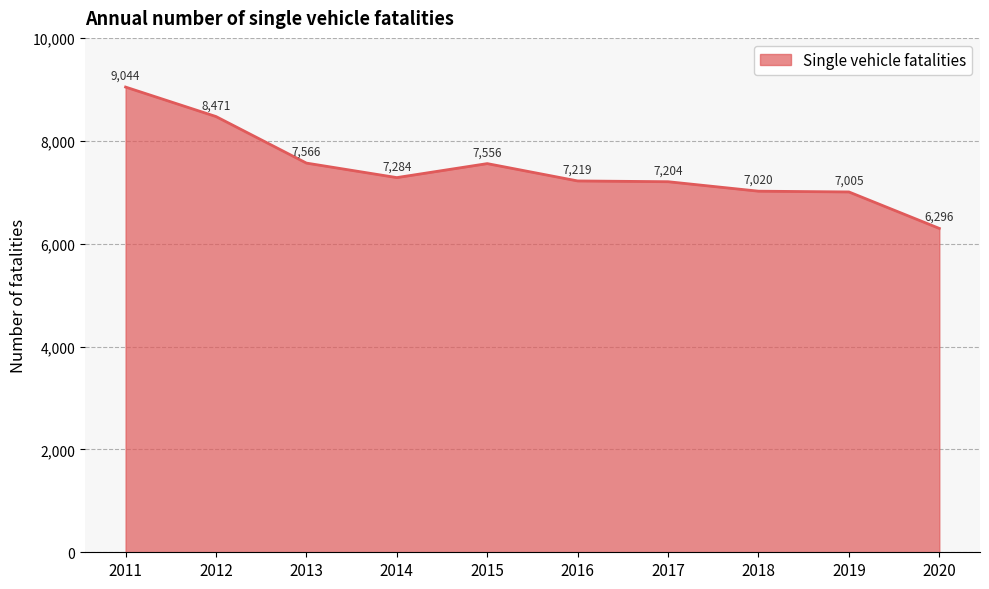

What is the ratio of the value at 2014 to the value at 2011?

0.8